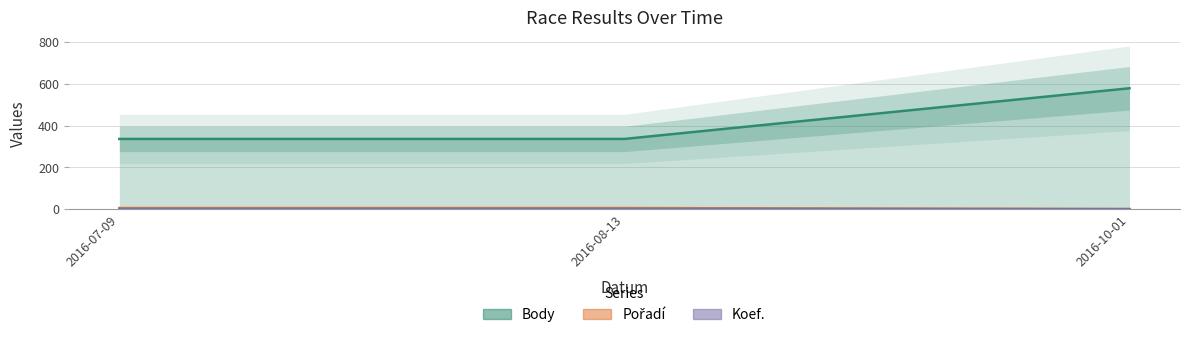

Is it true that Koef. equals 3 at 2016-08-13?

False